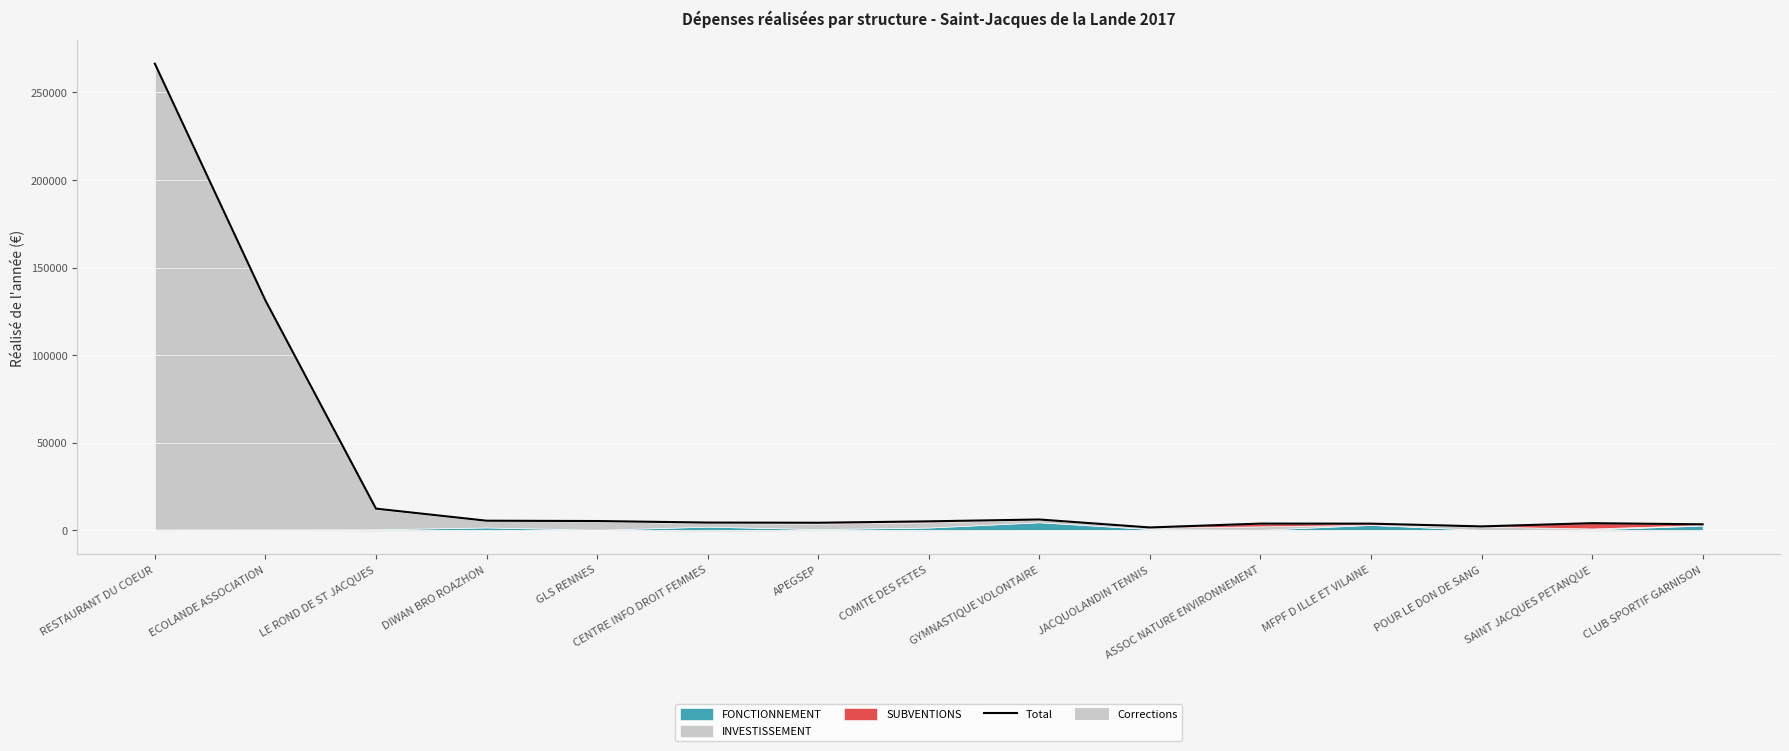

What is the difference between the values at ECOLANDE ASSOCIATION and APEGSEP?

126945